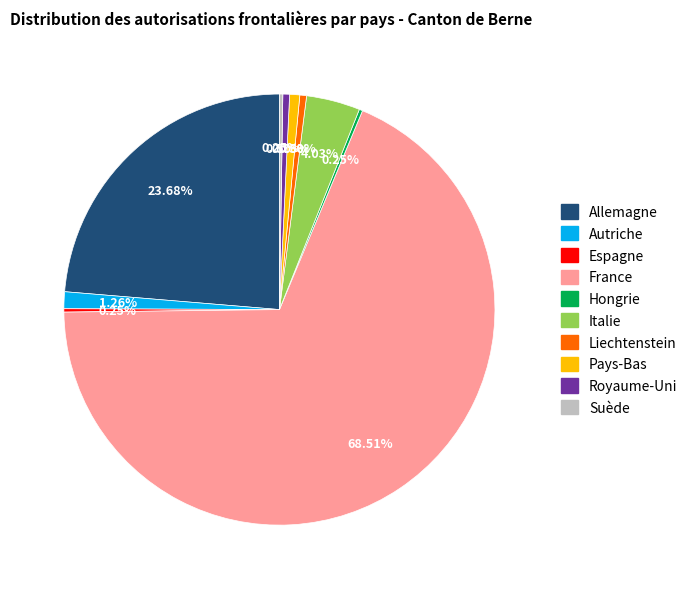

What is the ratio of the value at France to the value at Allemagne?

2.9